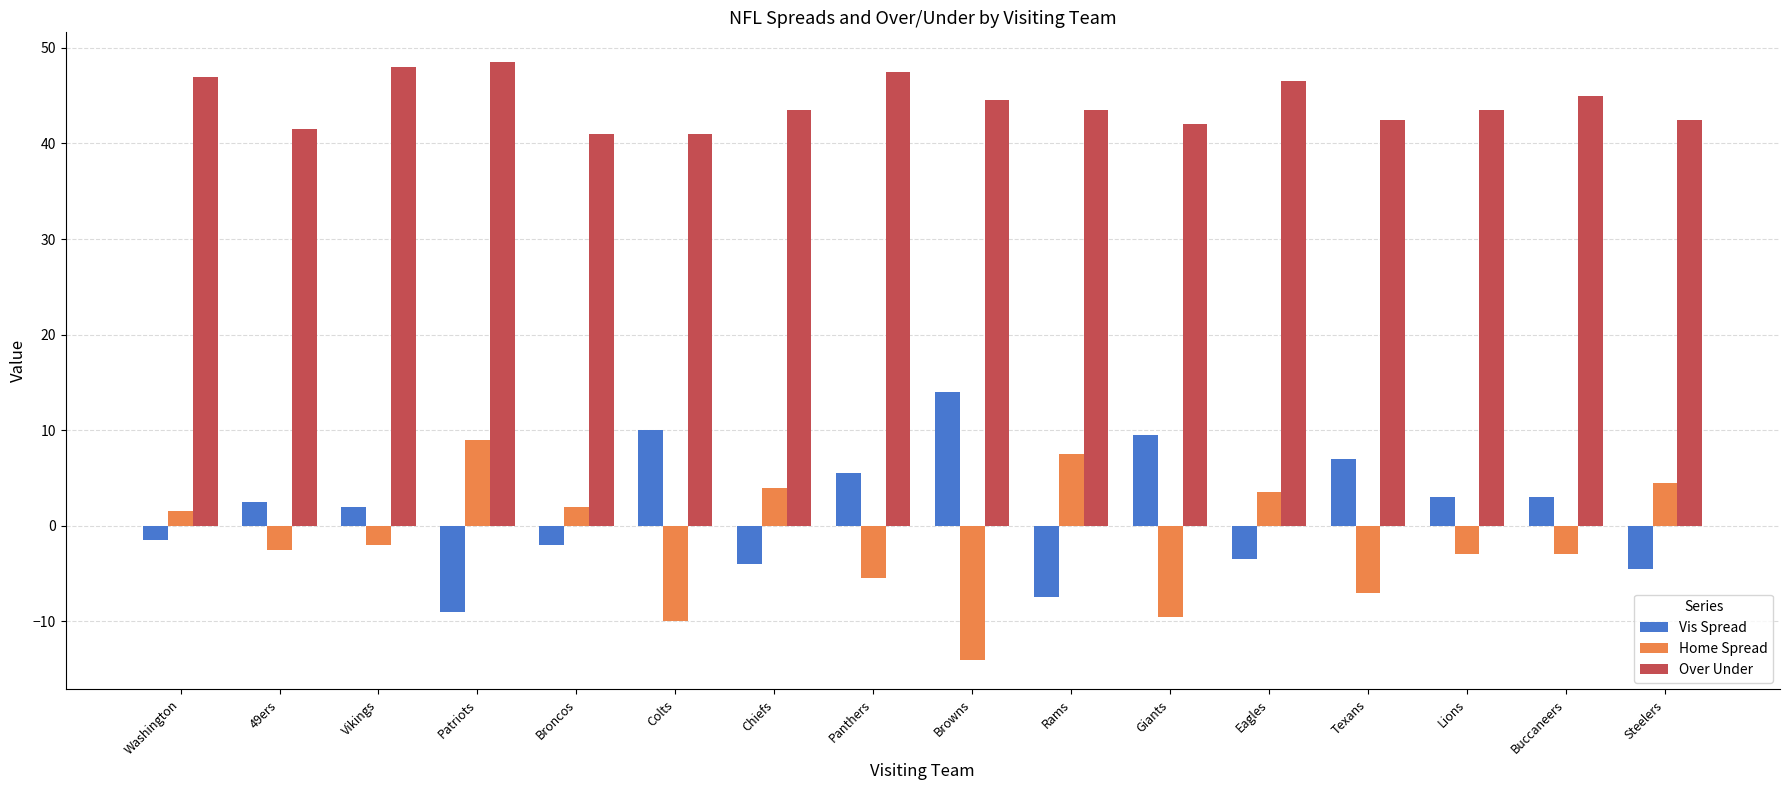

What is the difference between the maximum and minimum values in the Home Spread series?

23.0